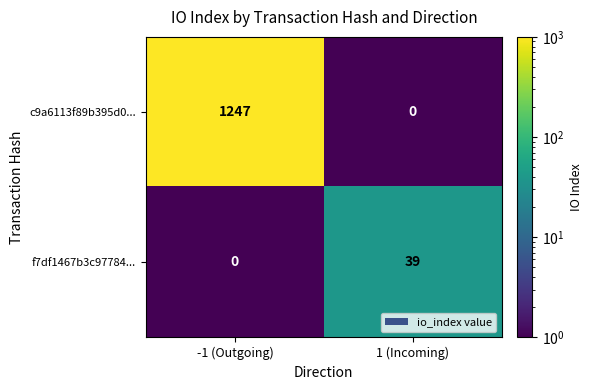

Which series changed the most between -1 (Outgoing) and 1 (Incoming)?

c9a6113f89b395d0...